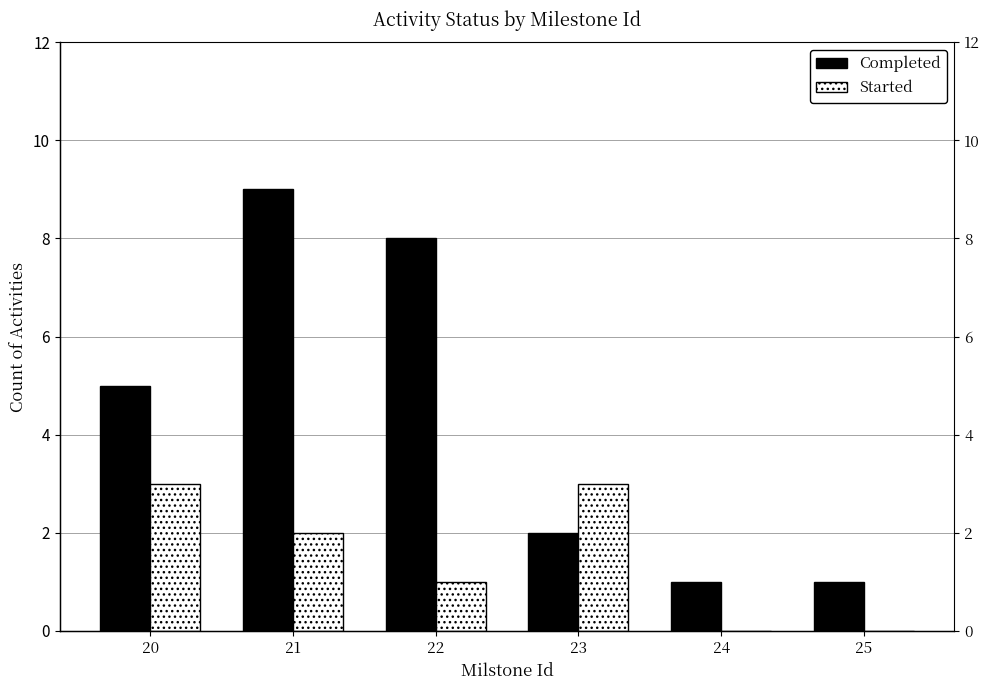

Reading left to right, transcribe all the data shown in this chart.

Completed: 20=5	21=9	22=8	23=2	24=1	25=1
Started: 20=3	21=2	22=1	23=3	24=0	25=0